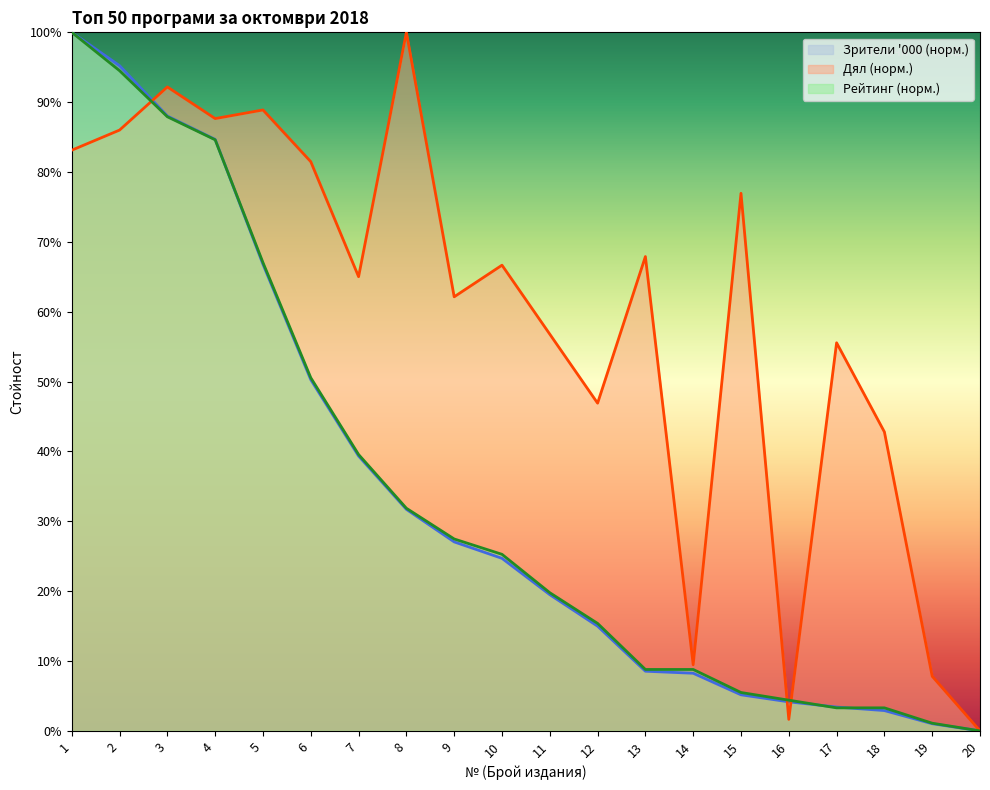

At how many categories does at least one series exceed 48?

14